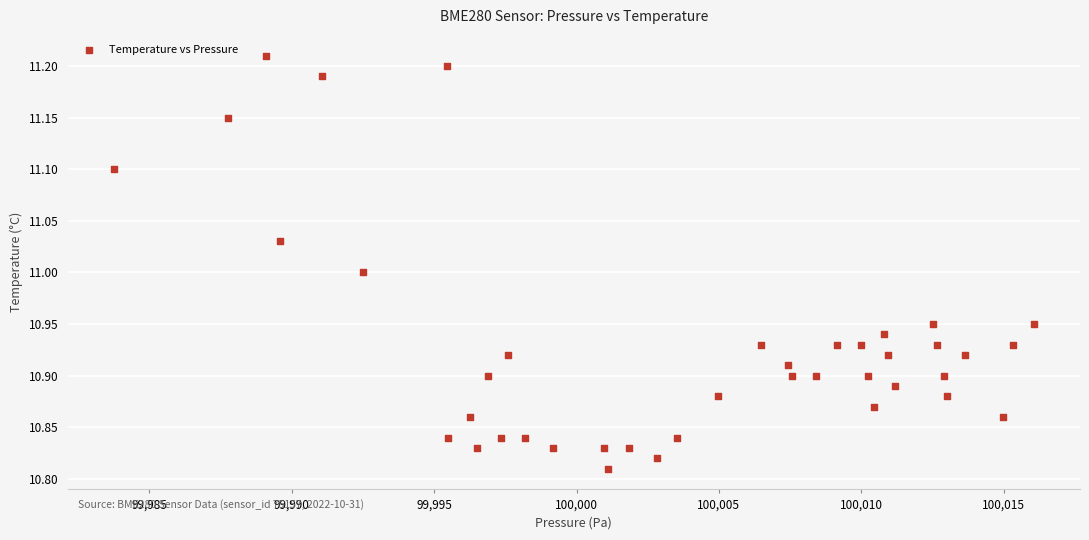

What is the range of X values (max minus min)?

32.3